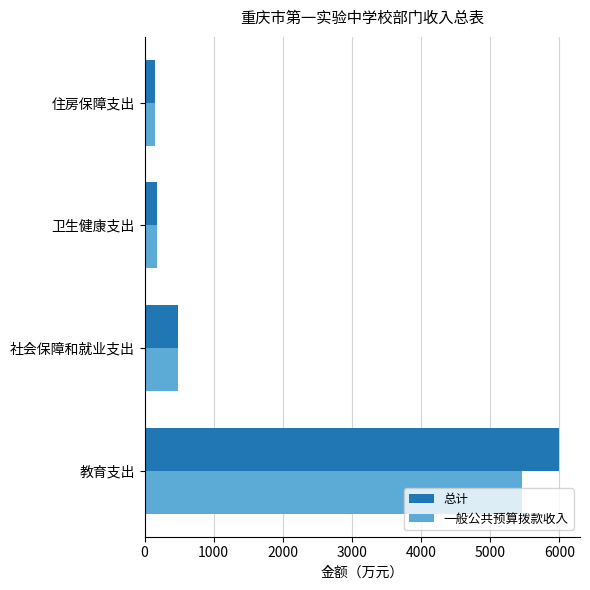

Which series has the widest spread of values?

总计